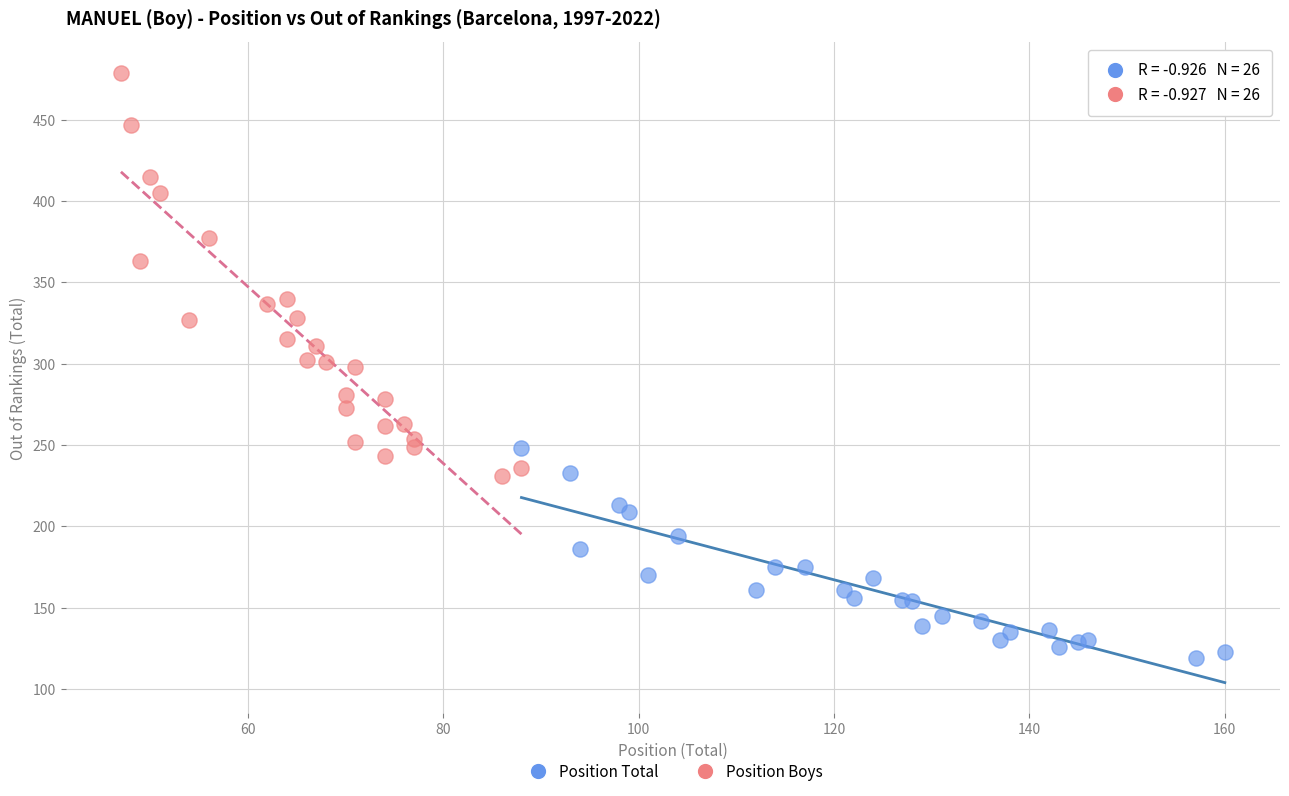

Which series contains the lowest Y value?

Position Total